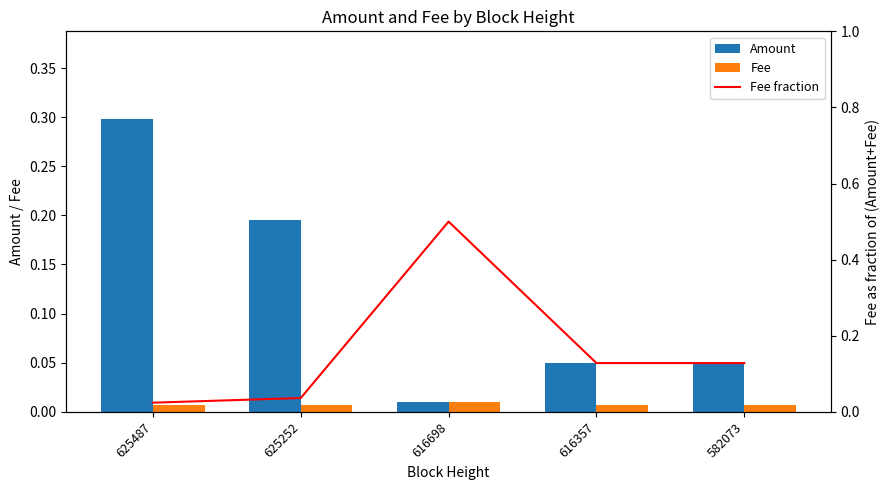

How many Fee values are between 0 and 1?

5